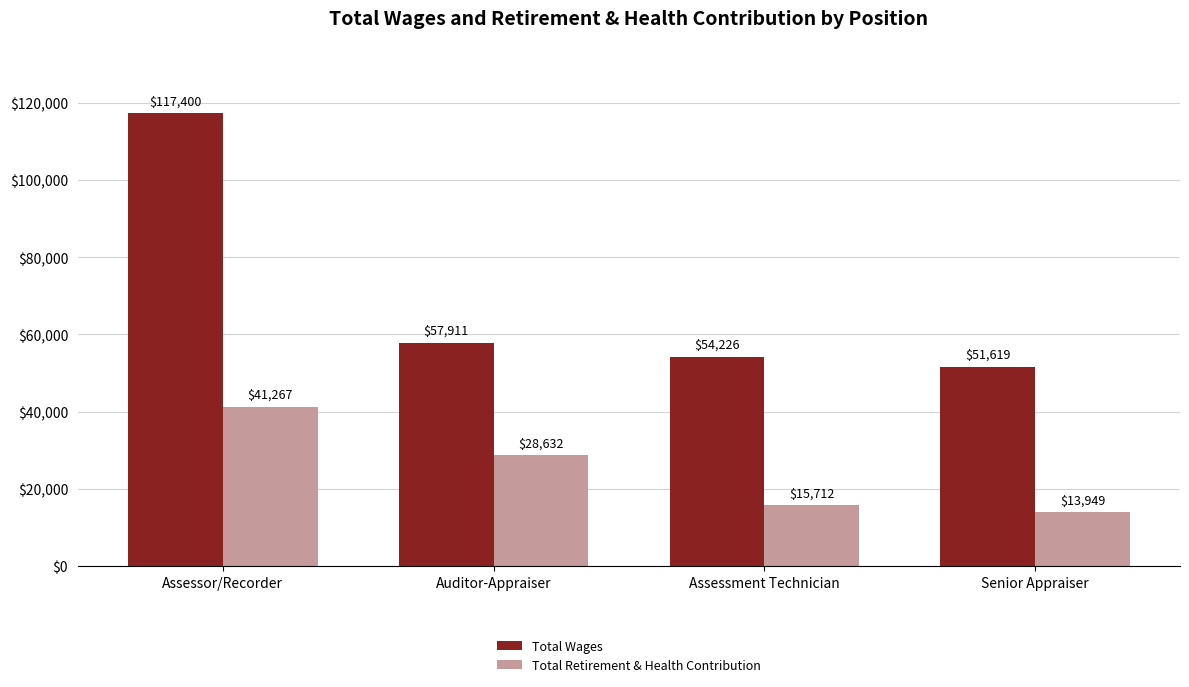

What is the label of the 3rd bar from the right?

Auditor-Appraiser